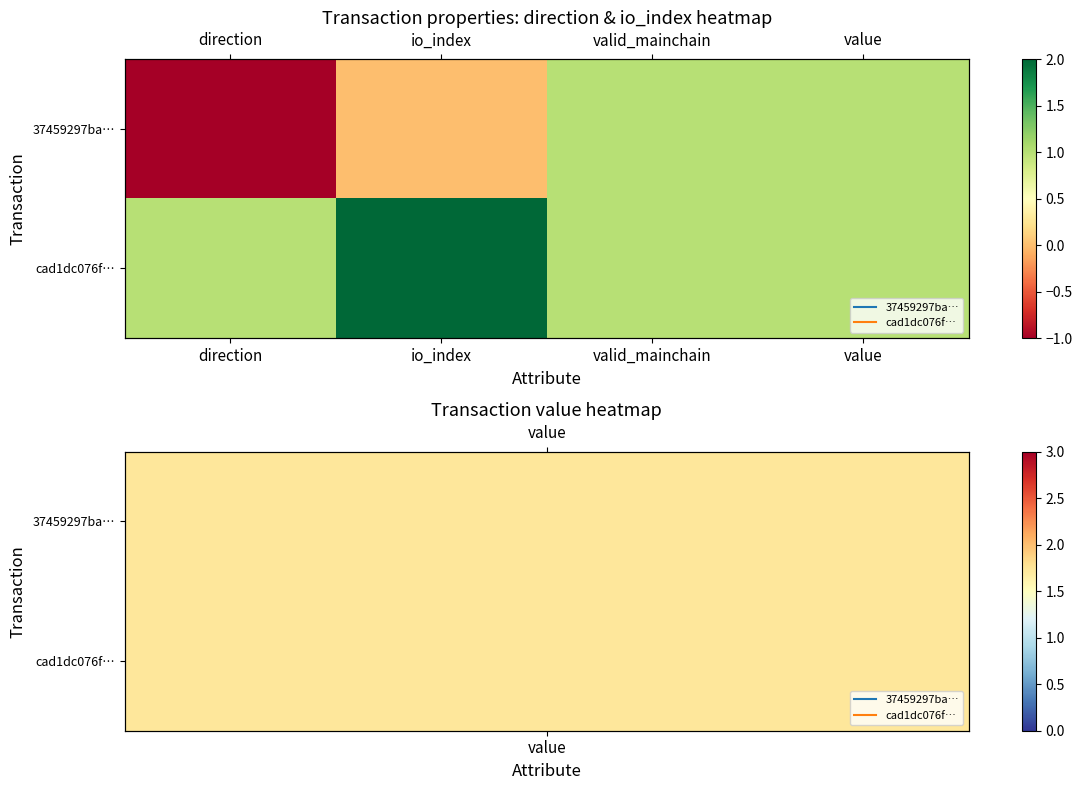

At which category is the sum across all series the highest?

io_index